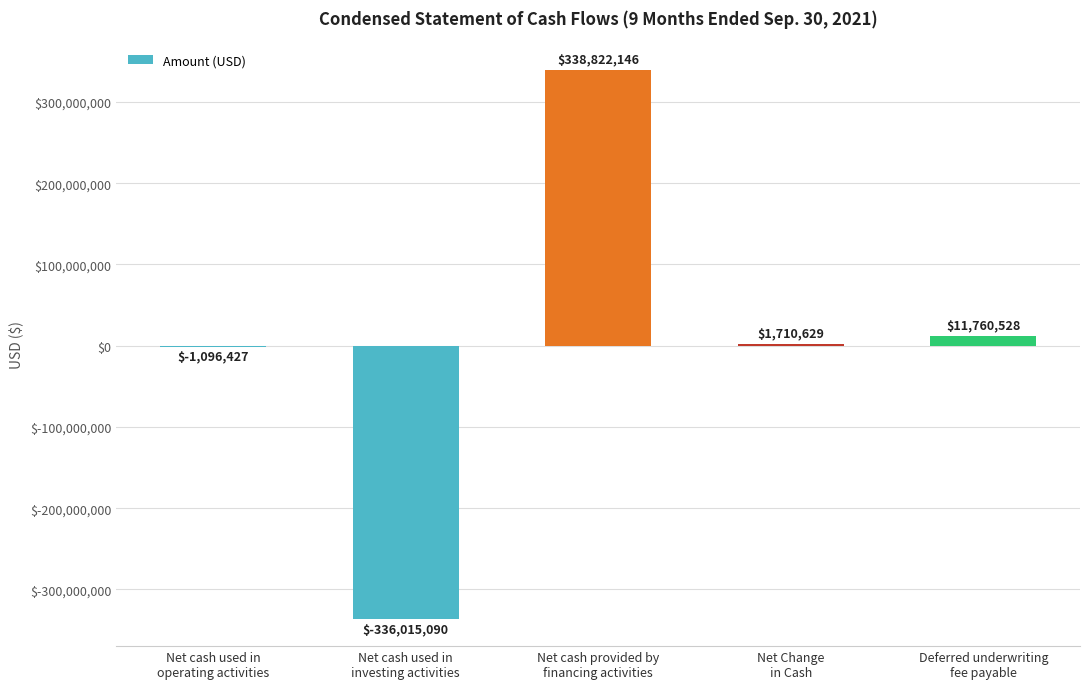

Is it true that the value at Net cash used in
operating activities is -1096427?

True